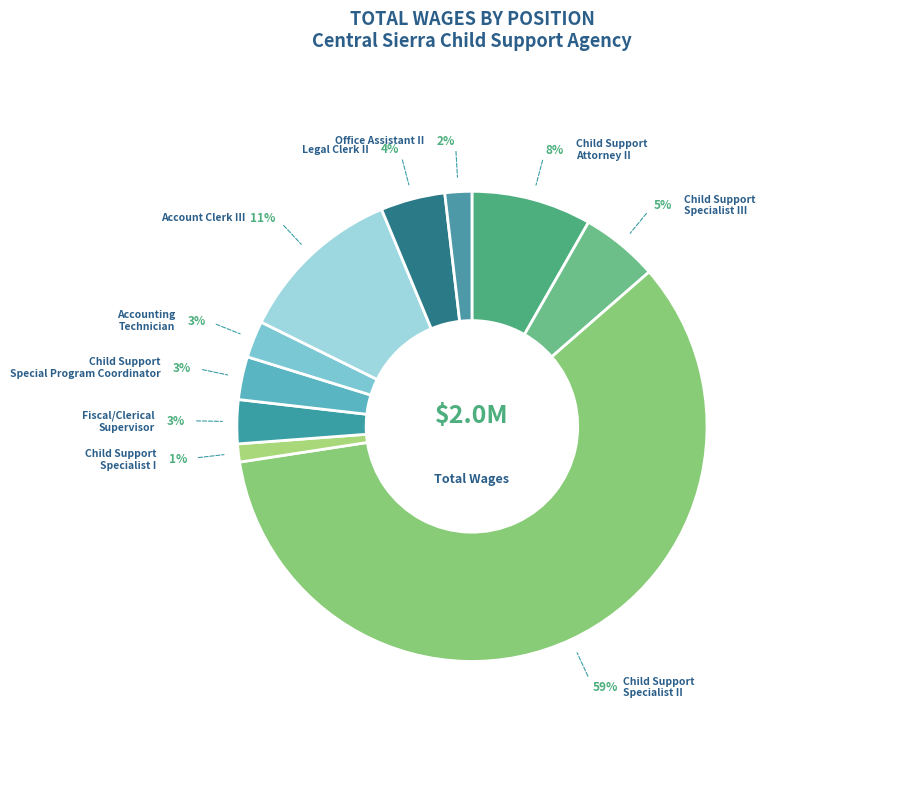

Which category has the smallest portion of the pie?

Child Support Specialist I